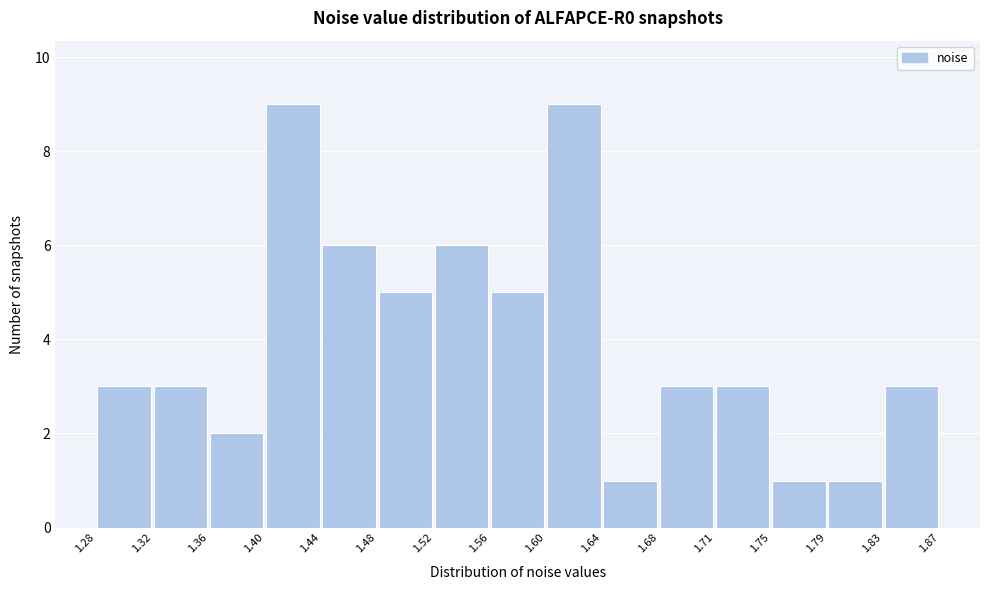

Reading left to right, transcribe this chart: for each bar, give the range it covers on the x-axis and its height. The values are not printed on the chart, so give them approximately, as read against the axis.

1.28 to 1.32: 3
1.32 to 1.36: 3
1.36 to 1.40: 2
1.40 to 1.44: 9
1.44 to 1.48: 6
1.48 to 1.52: 5
1.52 to 1.56: 6
1.56 to 1.60: 5
1.60 to 1.64: 9
1.64 to 1.68: 1
1.68 to 1.71: 3
1.71 to 1.75: 3
1.75 to 1.79: 1
1.79 to 1.83: 1
1.83 to 1.87: 3